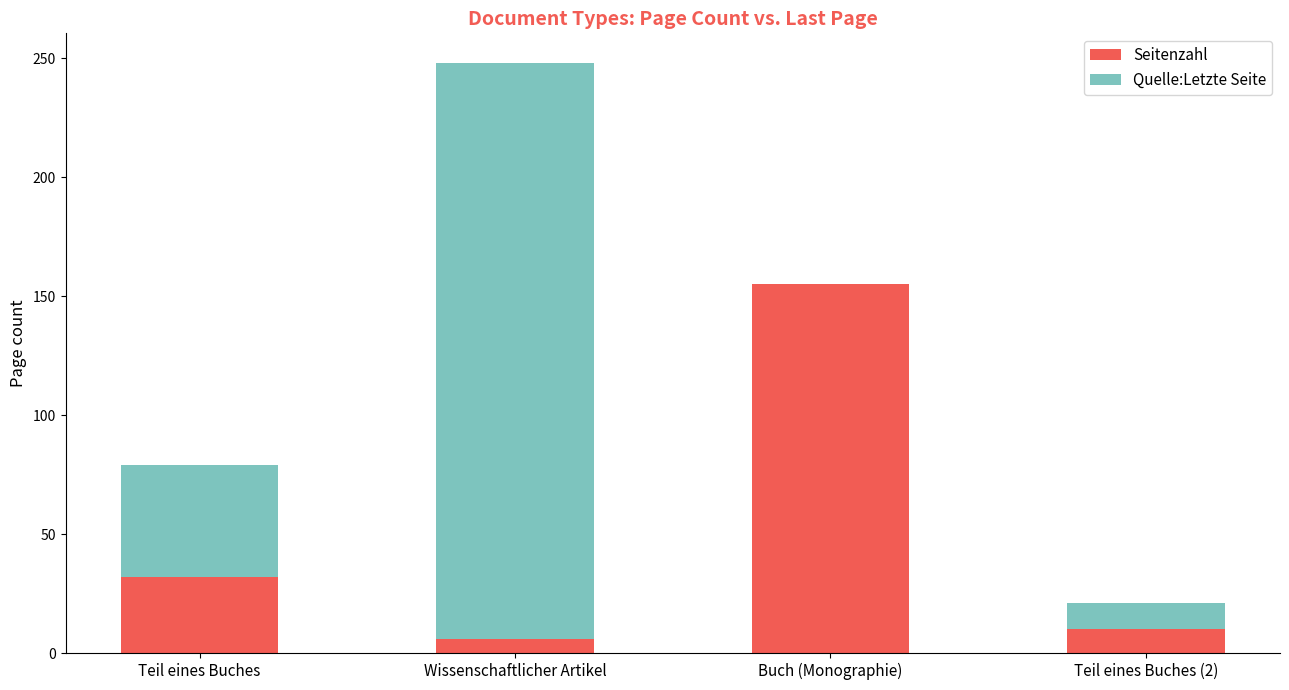

What is the highest value of the Seitenzahl series?

155